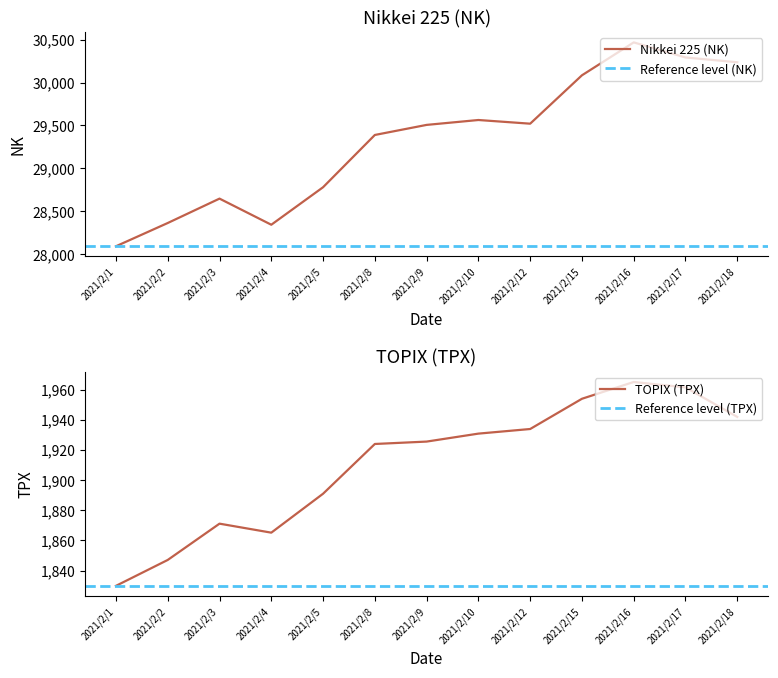

Reading left to right, list all the values displayed in this chart.

nk: 28091.0	28362.2	28646.5	28342.0	28779.2	29388.5	29505.9	29562.9	29520.1	30084.2	30467.8	30292.2	30236.1
tpx: 1829.8	1847.0	1871.1	1865.1	1891.0	1924.0	1925.5	1930.8	1933.9	1953.9	1965.1	1961.5	1941.9